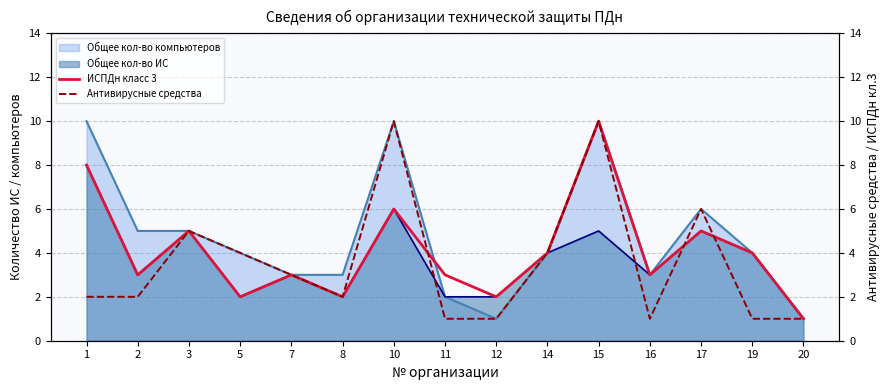

What is the difference between the second highest and minimum values in the ИСПДн класс 3 series?

7